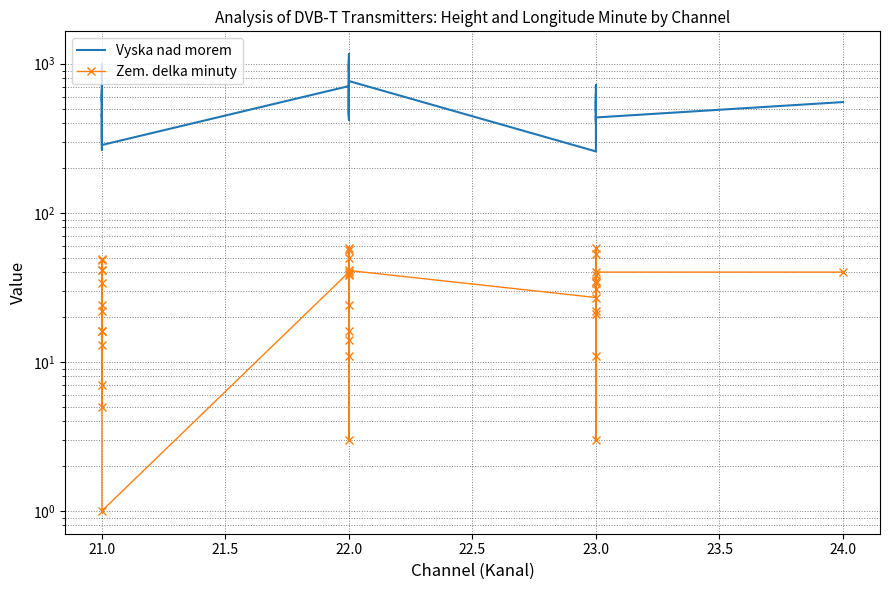

At which category is the sum across all series the highest?

22.0